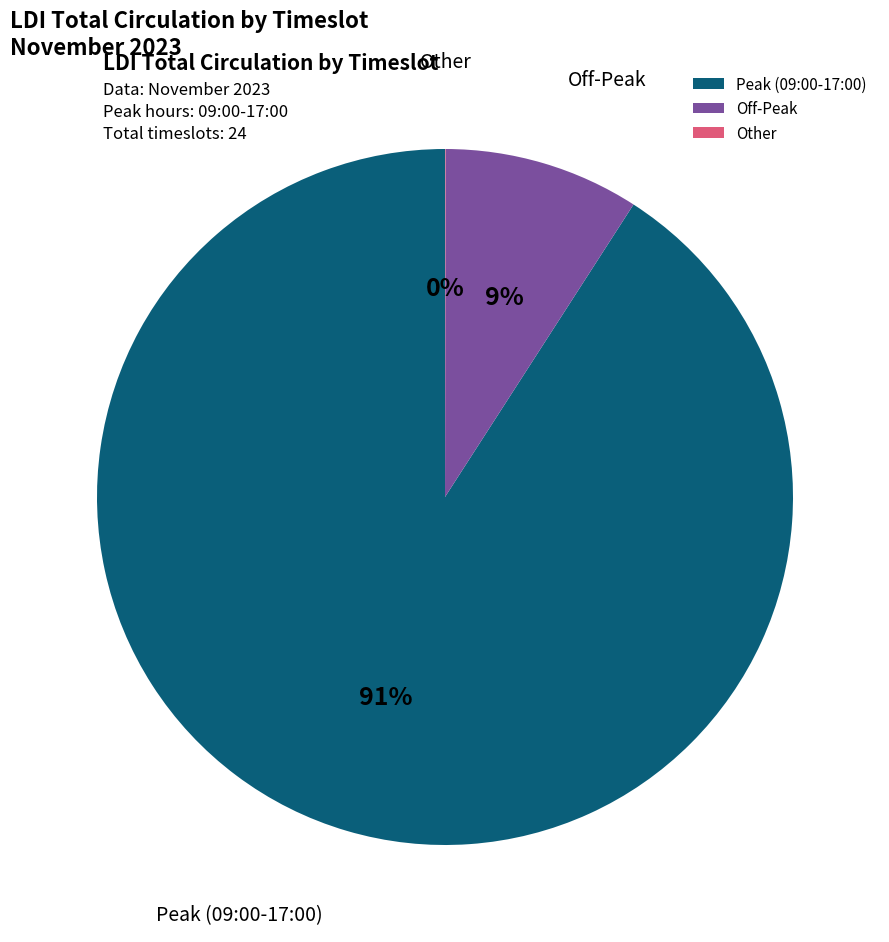

Which category has the biggest portion of the pie?

Peak (09:00-17:00)